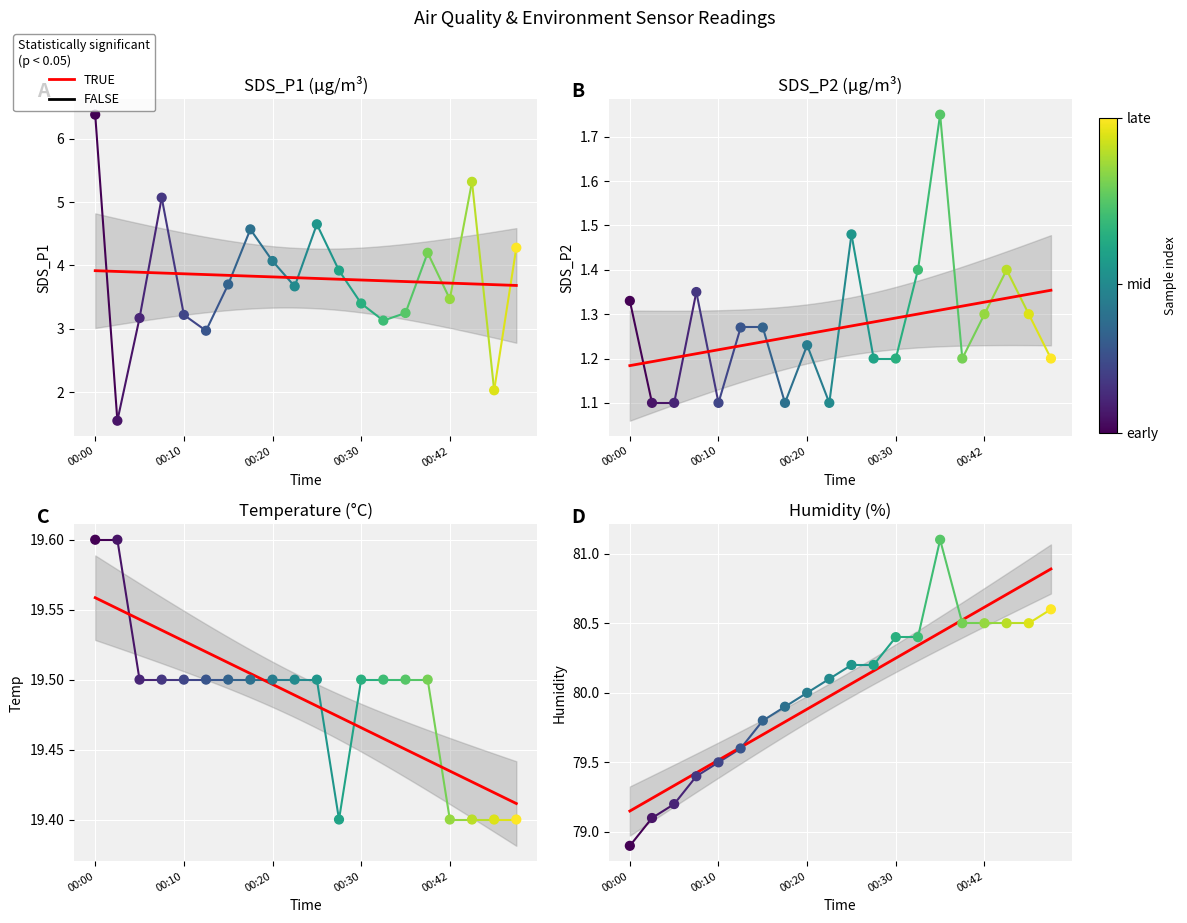

Which series contains the lowest Y value?

SDS_P2